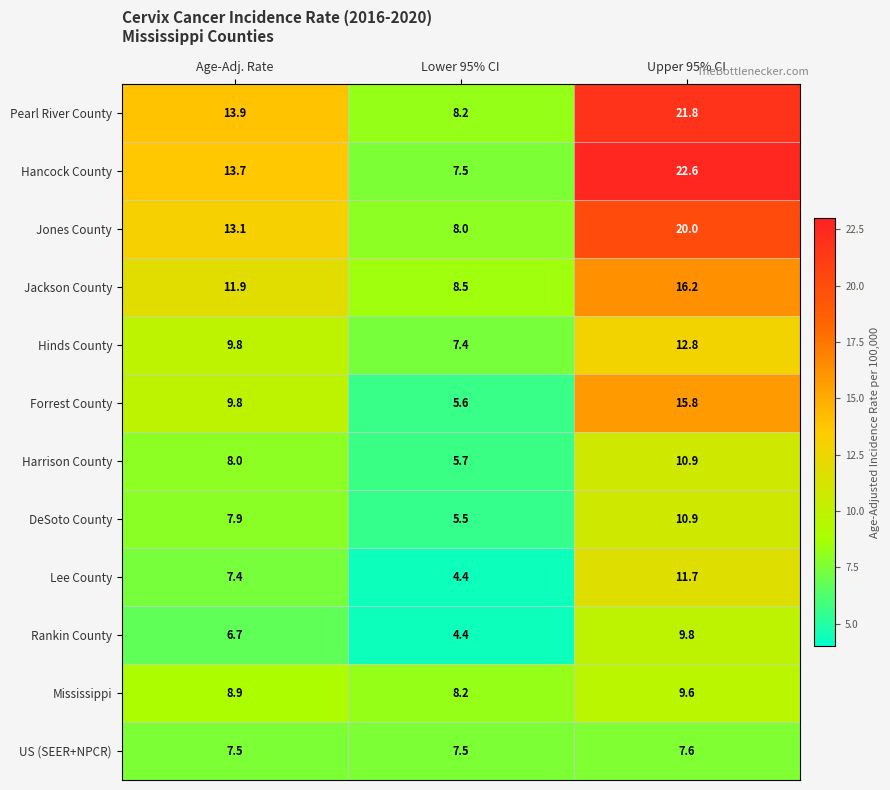

At which label is Rankin County closest to 7?

Age-Adj. Rate